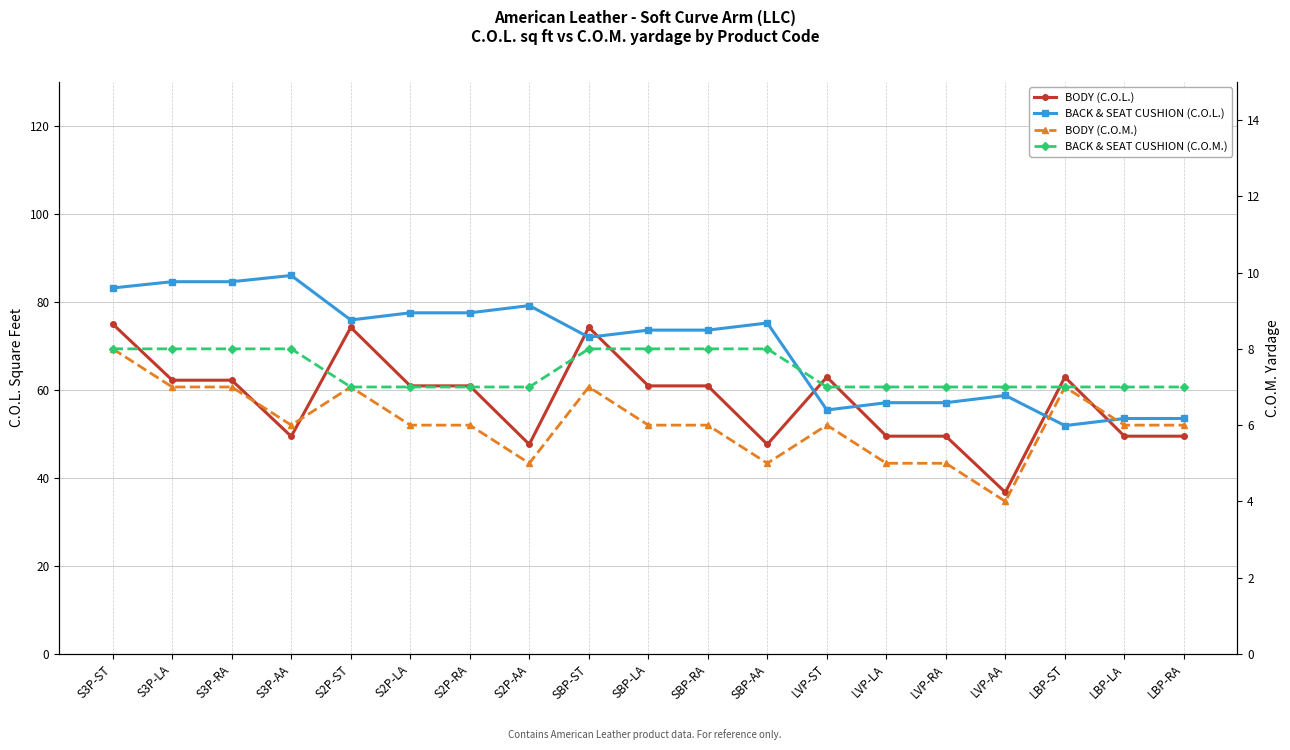

True or false: BODY (C.O.M.) has a value of 6.0 at S3P-AA.

True